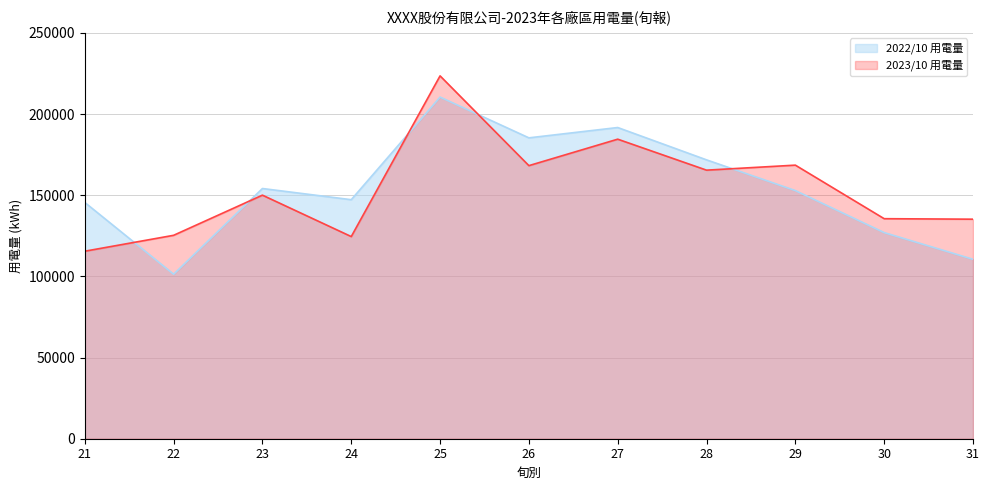

Reading left to right, list all the values displayed in this chart.

2022/10 用電量: 145560.6	101351.5	154144.3	147259.8	210479.7	185358.1	191718.5	171797.0	152864.4	126978.0	110548.9
2023/10 用電量: 115521.0	125315.0	150055.3	124544.0	223541.0	168240.0	184541.0	165458.0	168541.0	135555.0	135247.0